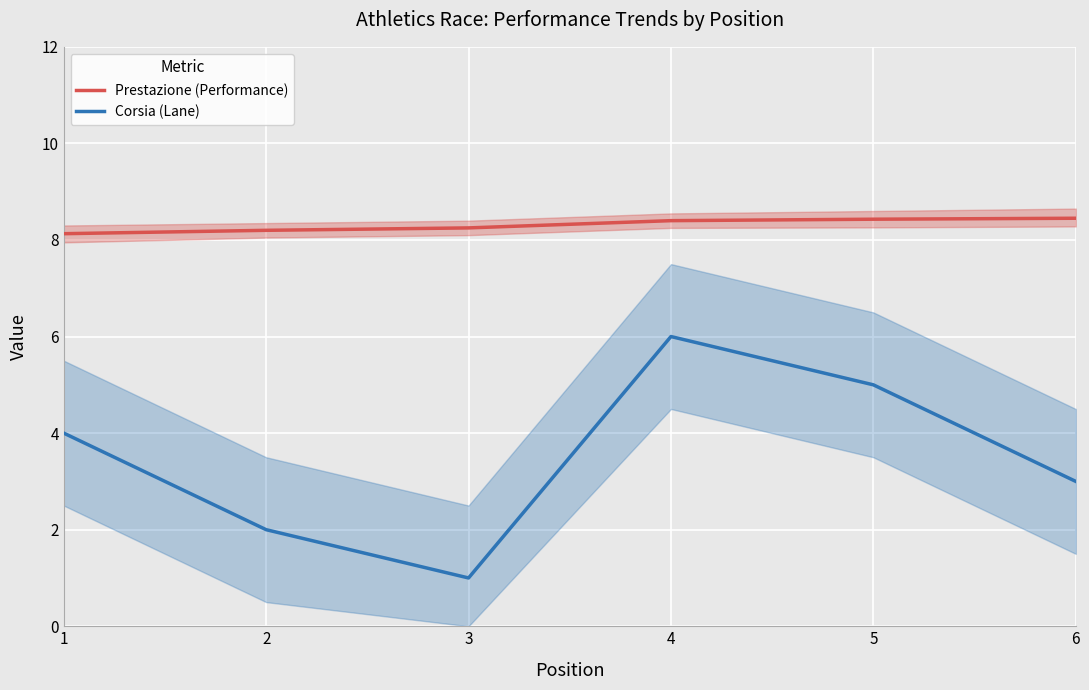

How many Prestazione (Performance) values are between 8 and 9?

6